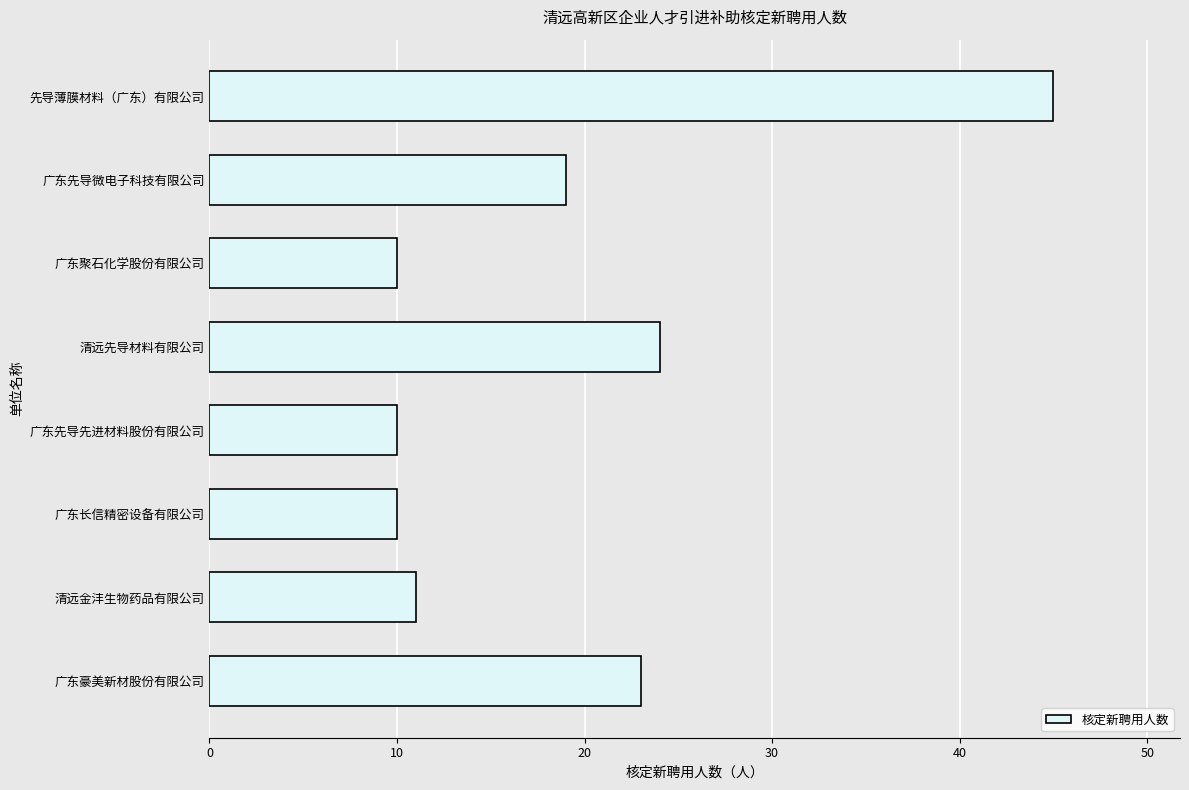

What is the difference between the second highest and second lowest values?

14